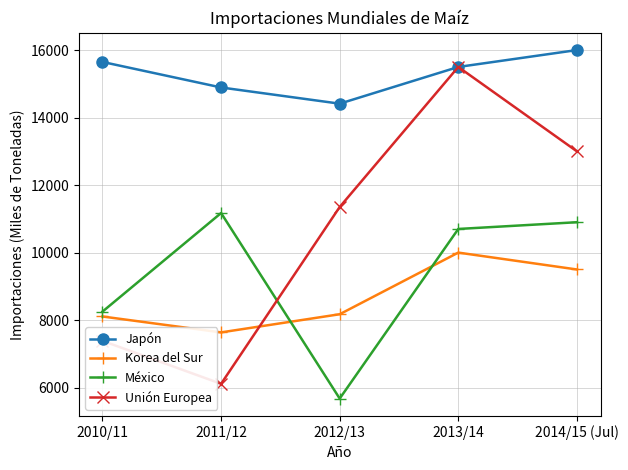

True or false: Japón has a value of 14412 at 2012/13.

True